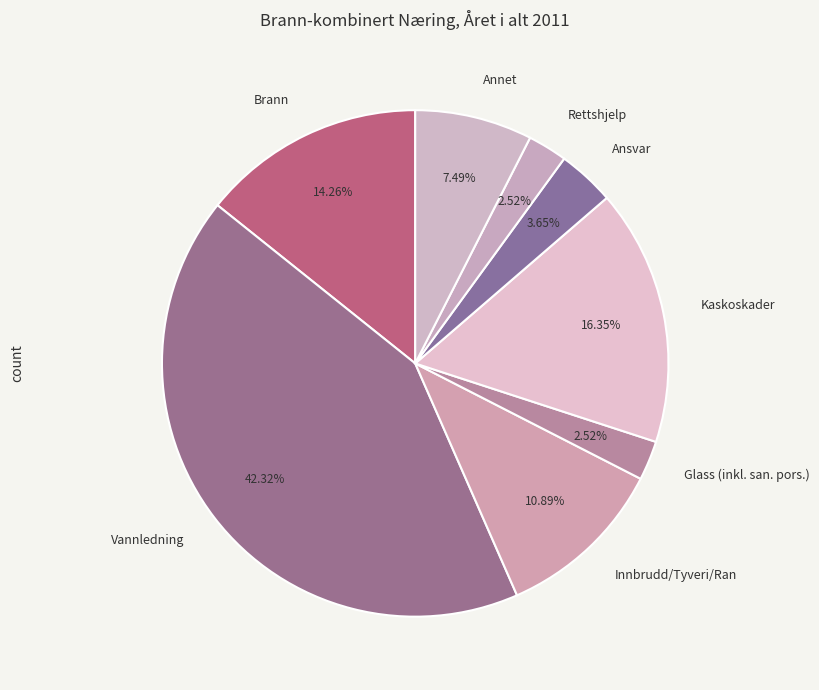

Does Innbrudd/Tyveri/Ran represent more than half of the total?

No